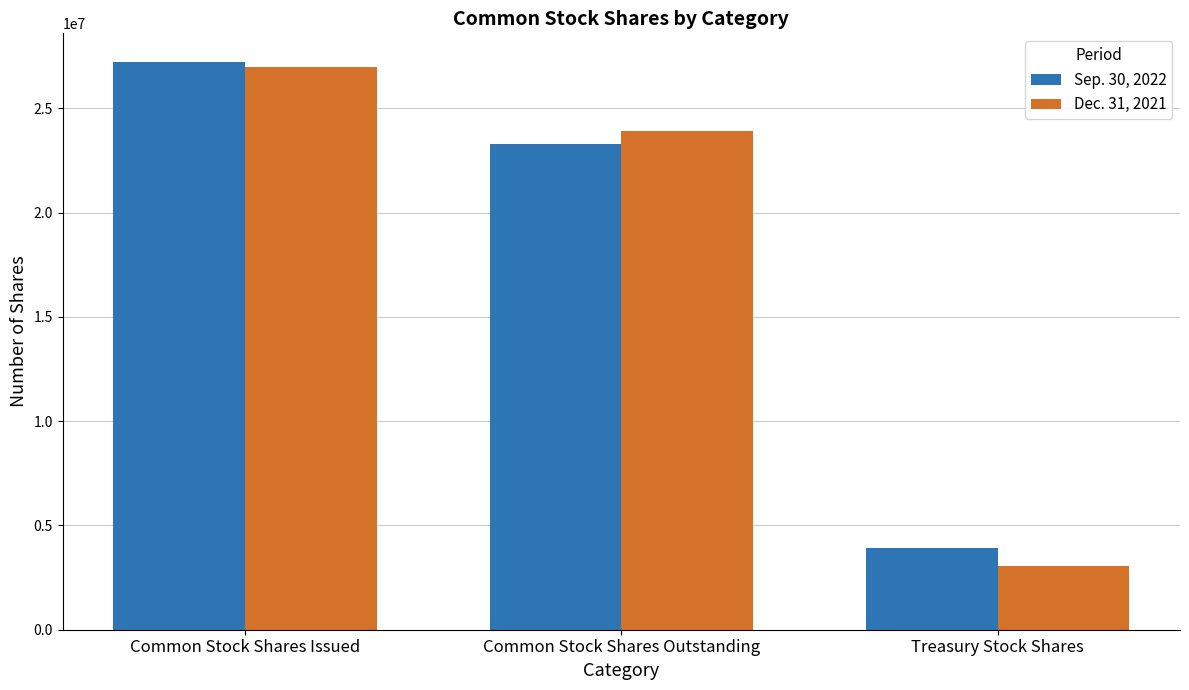

At which category is the sum across all series the highest?

Common Stock Shares Issued